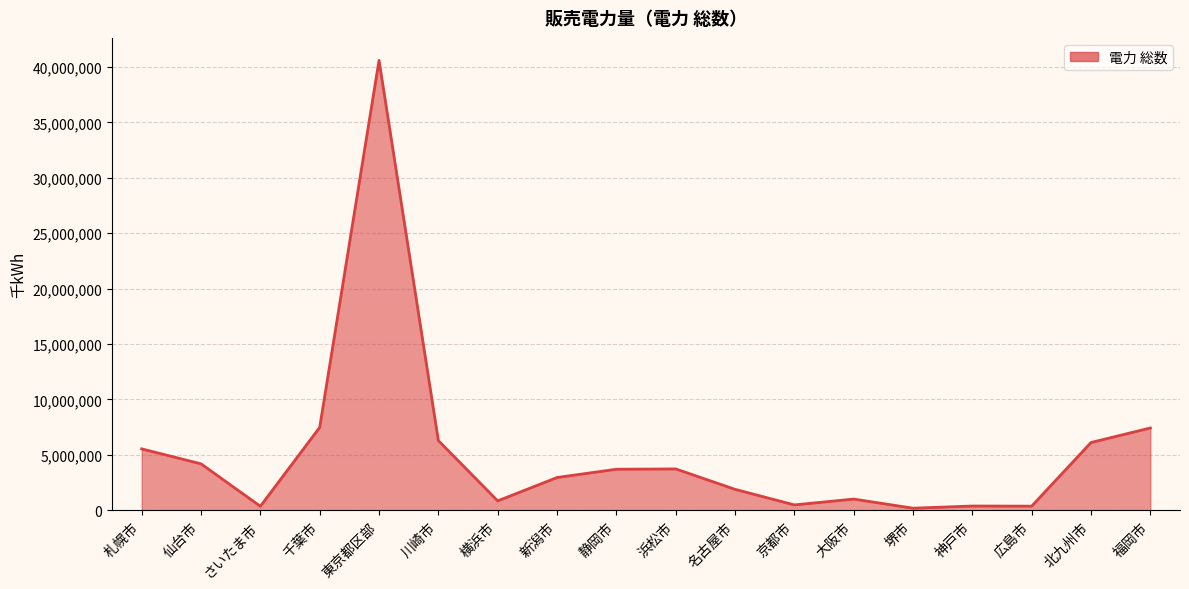

What is the greatest value displayed?

40599415